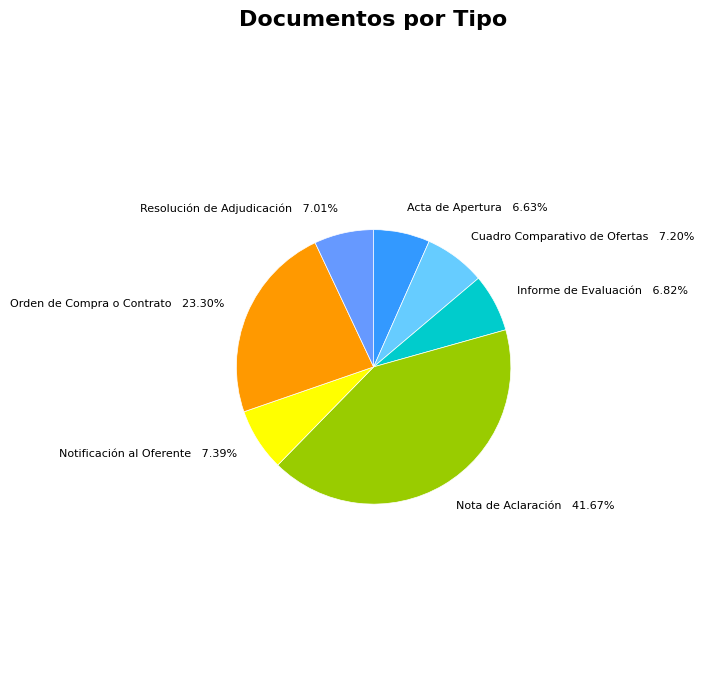

To the nearest percent, what is the combined percentage of Nota de Aclaración and Informe de Evaluación?

48%